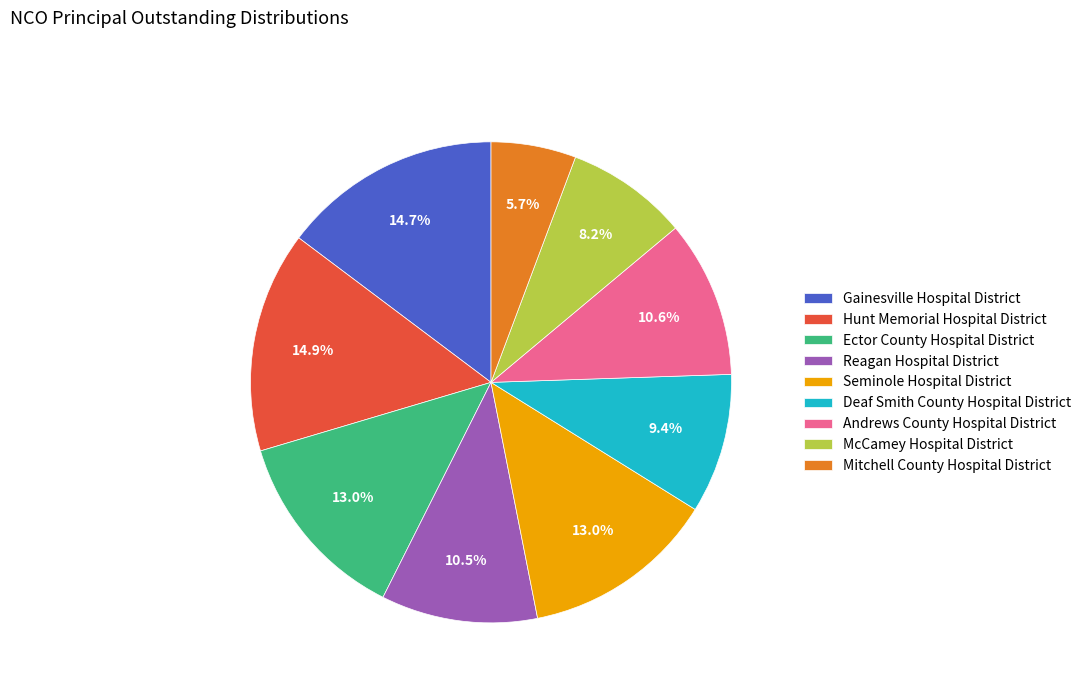

Is there any slice that represents more than half of the pie?

No